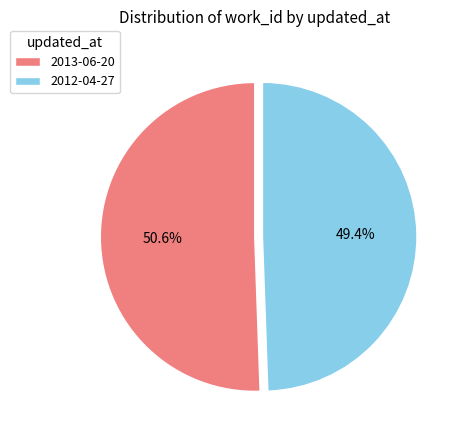

To the nearest percent, what portion does 2013-06-20 represent?

51%